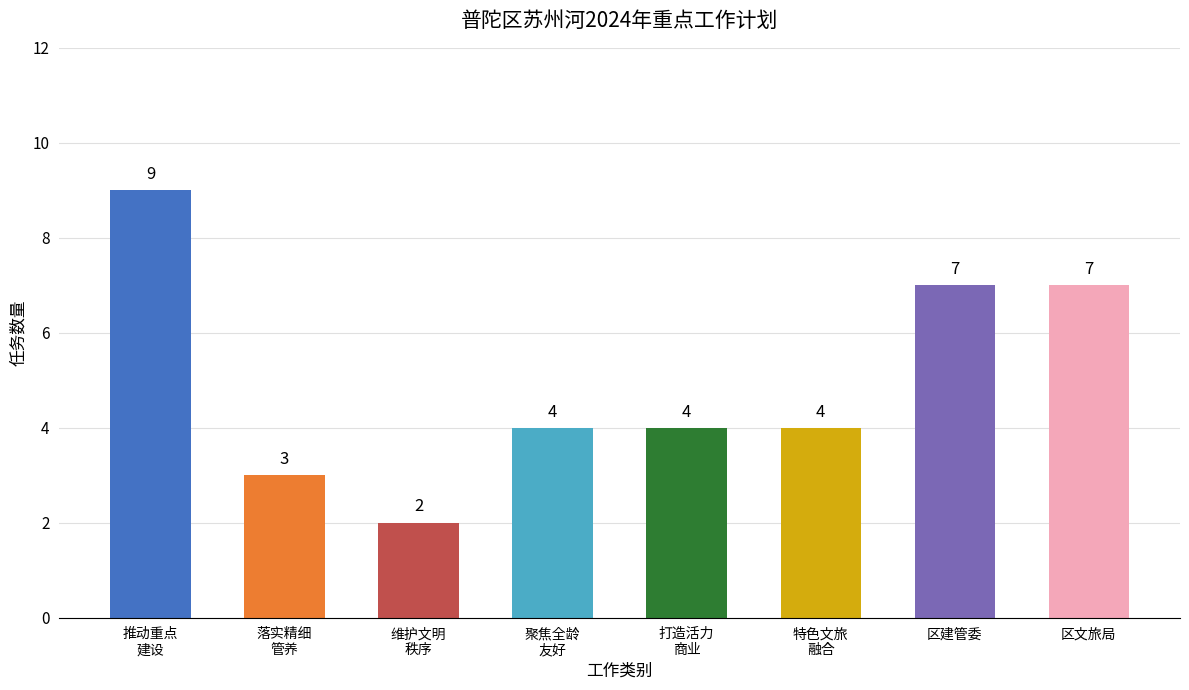

Which label corresponds to the smallest value in the chart?

维护文明
秩序